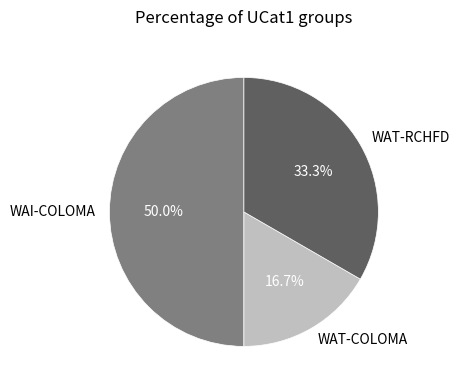

Approximately how many times larger is the value at WAT-COLOMA compared to WAI-COLOMA?

0.3